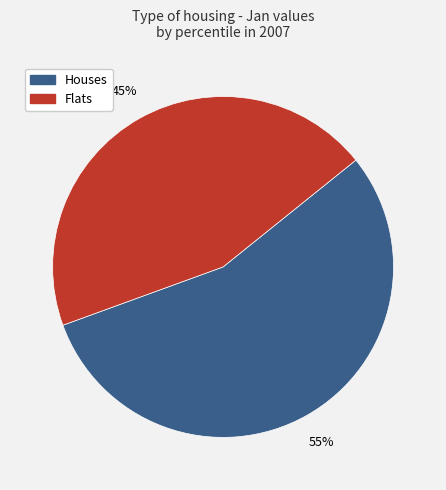

The Flats slice represents 51% of the pie. True or false?

False